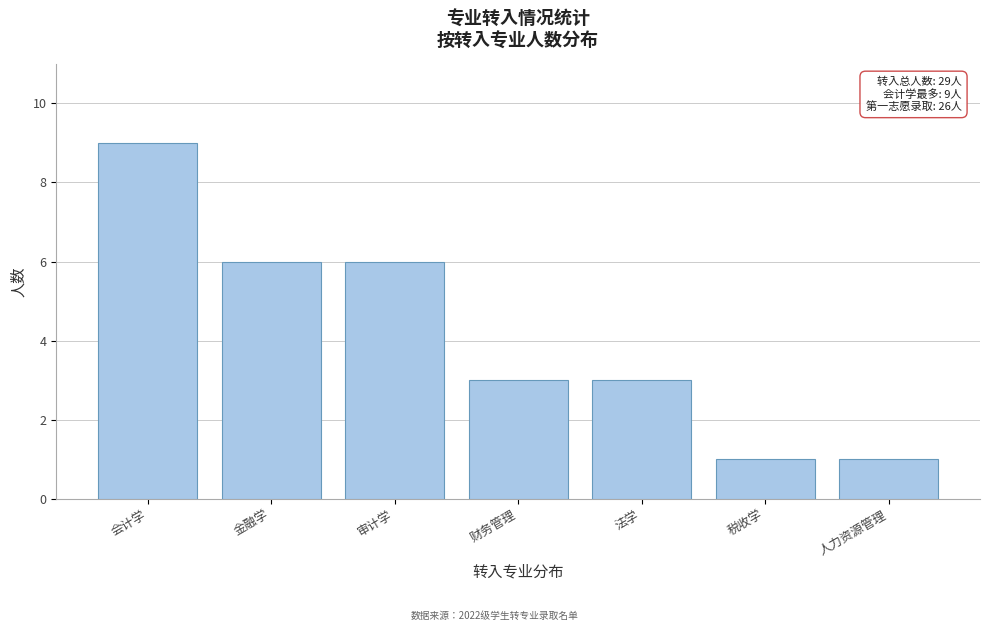

Reading left to right, extract all data points from this chart.

9	6	6	3	3	1	1